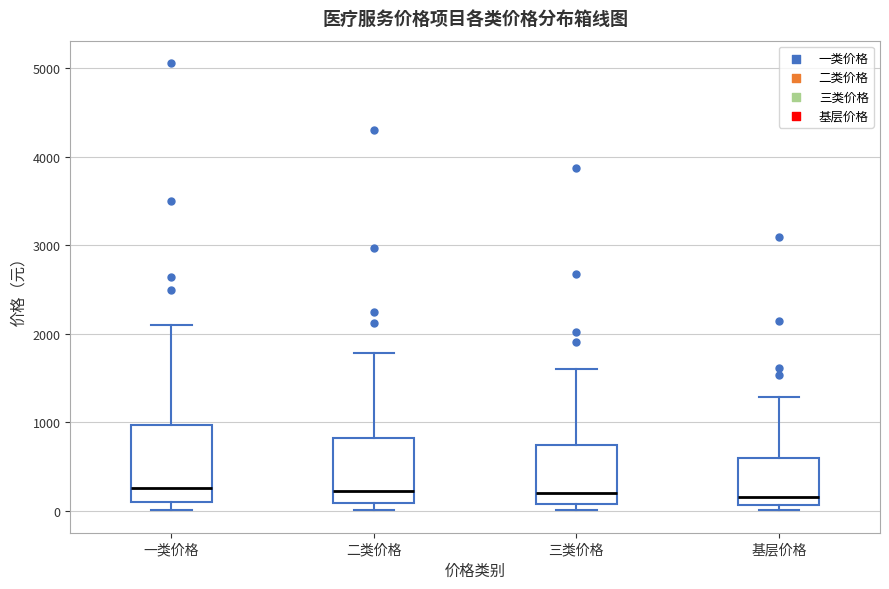

Comparing the boxes themselves (not the whiskers), which one is the tallest?

一类价格